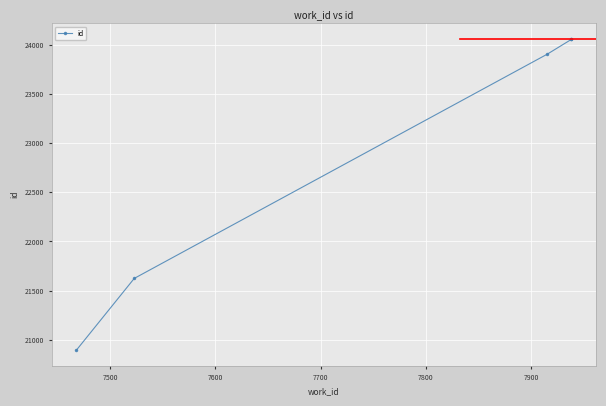

What is the ratio of the value at 7500 to the value at 7600?

0.9